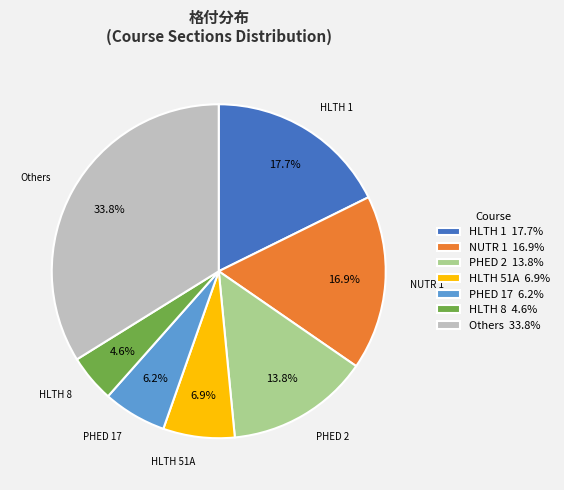

Which slice is the largest?

Others 33.8%